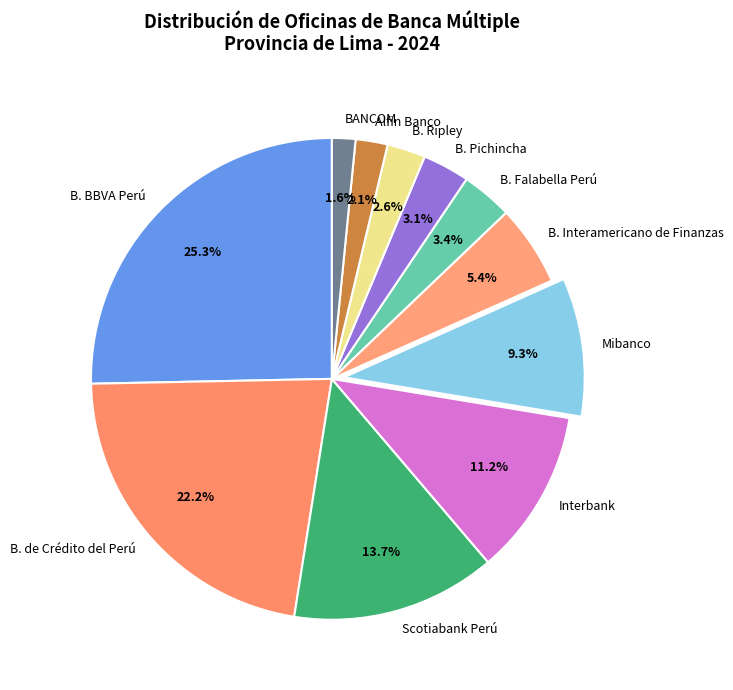

To the nearest percent, what is the difference between the largest and smallest slice percentages?

24%